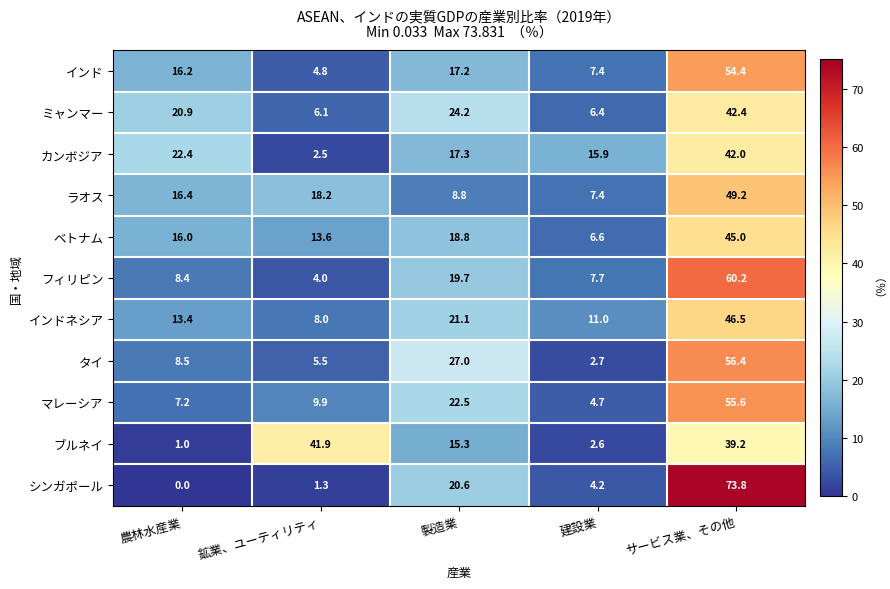

List the series in order of their peak value, lowest first.

ブルネイ, カンボジア, ミャンマー, ベトナム, インドネシア, ラオス, インド, マレーシア, タイ, フィリピン, シンガポール